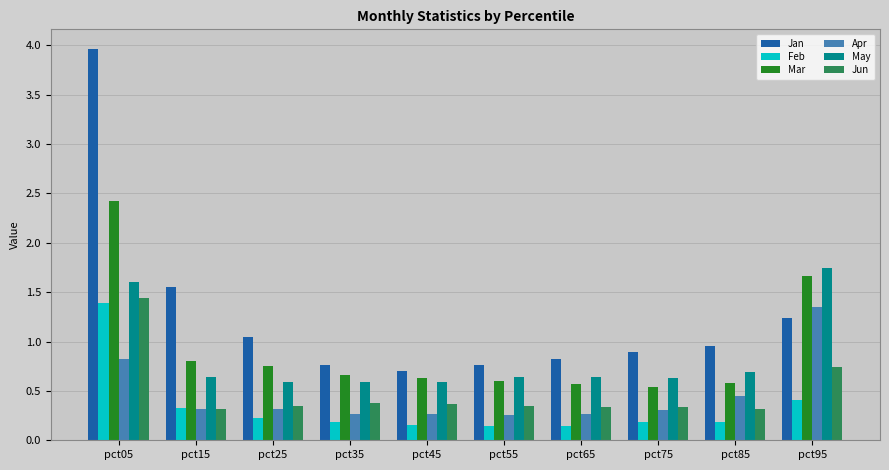

List the series in order of their peak value, highest first.

Jan, Mar, May, Jun, Feb, Apr